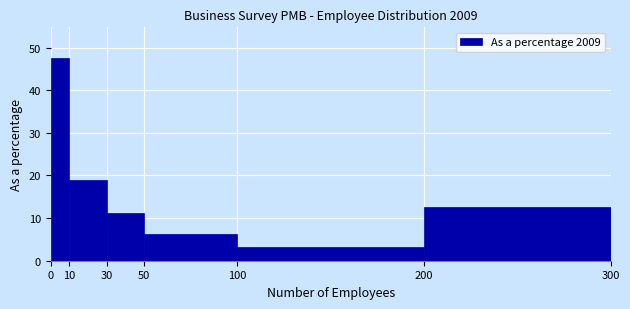

Reading left to right, transcribe this chart: for each bar, give the range it covers on the x-axis and its height. The values are not printed on the chart, so give them approximately, as read against the axis.

0 to 10: 48
10 to 30: 19
30 to 50: 11
50 to 100: 6
100 to 200: 3
200 to 300: 13